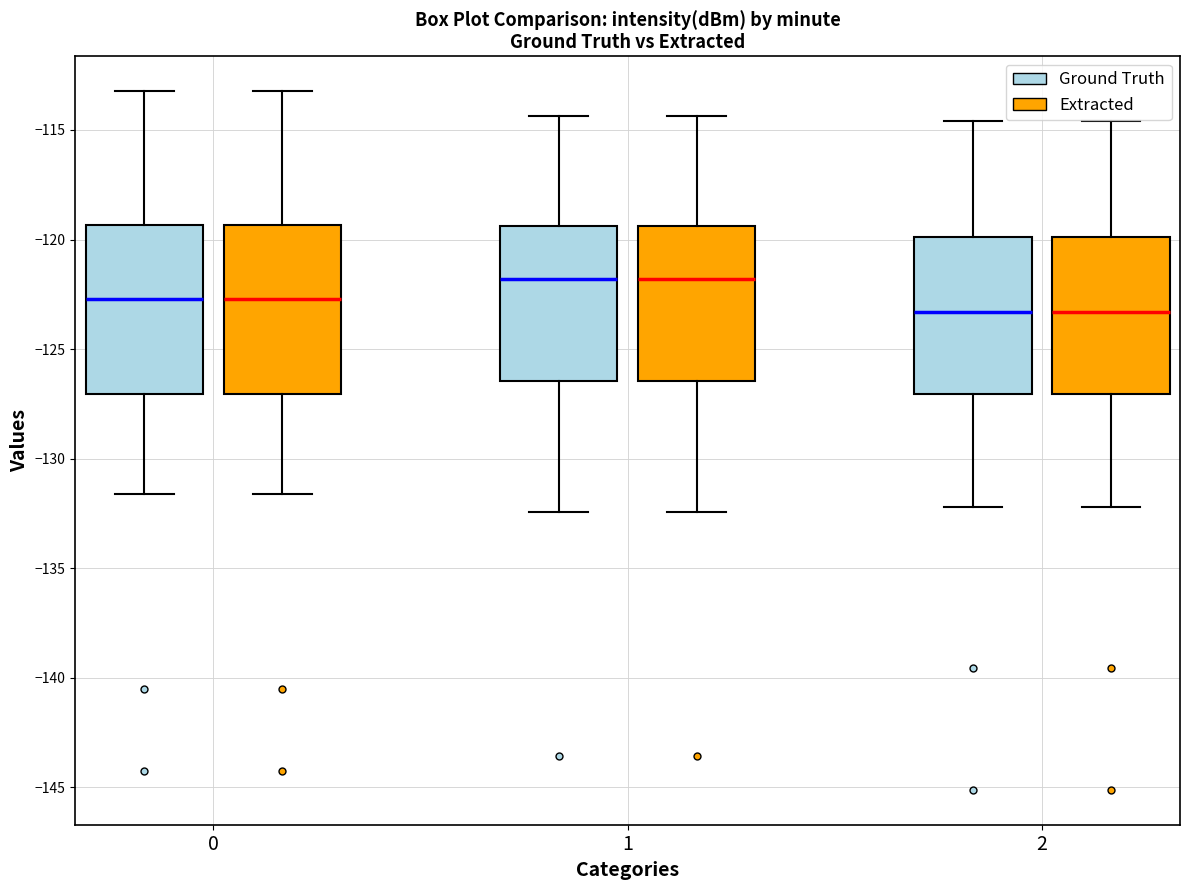

Reading left to right, transcribe this box plot: for each box, give where its median line is, the range the box spans, and where its two whiskers end, as read against the y-axis. The values are not printed on the chart, so give them approximately, as read against the axis.

0 (Ground Truth): median -122.5, box -127.0 to -119.5, whiskers -131.5 to -113.0
0 (Extracted): median -122.5, box -127.0 to -119.5, whiskers -131.5 to -113.0
1 (Ground Truth): median -122.0, box -126.5 to -119.5, whiskers -132.5 to -114.5
1 (Extracted): median -122.0, box -126.5 to -119.5, whiskers -132.5 to -114.5
2 (Ground Truth): median -123.5, box -127.0 to -120.0, whiskers -132.0 to -114.5
2 (Extracted): median -123.5, box -127.0 to -120.0, whiskers -132.0 to -114.5